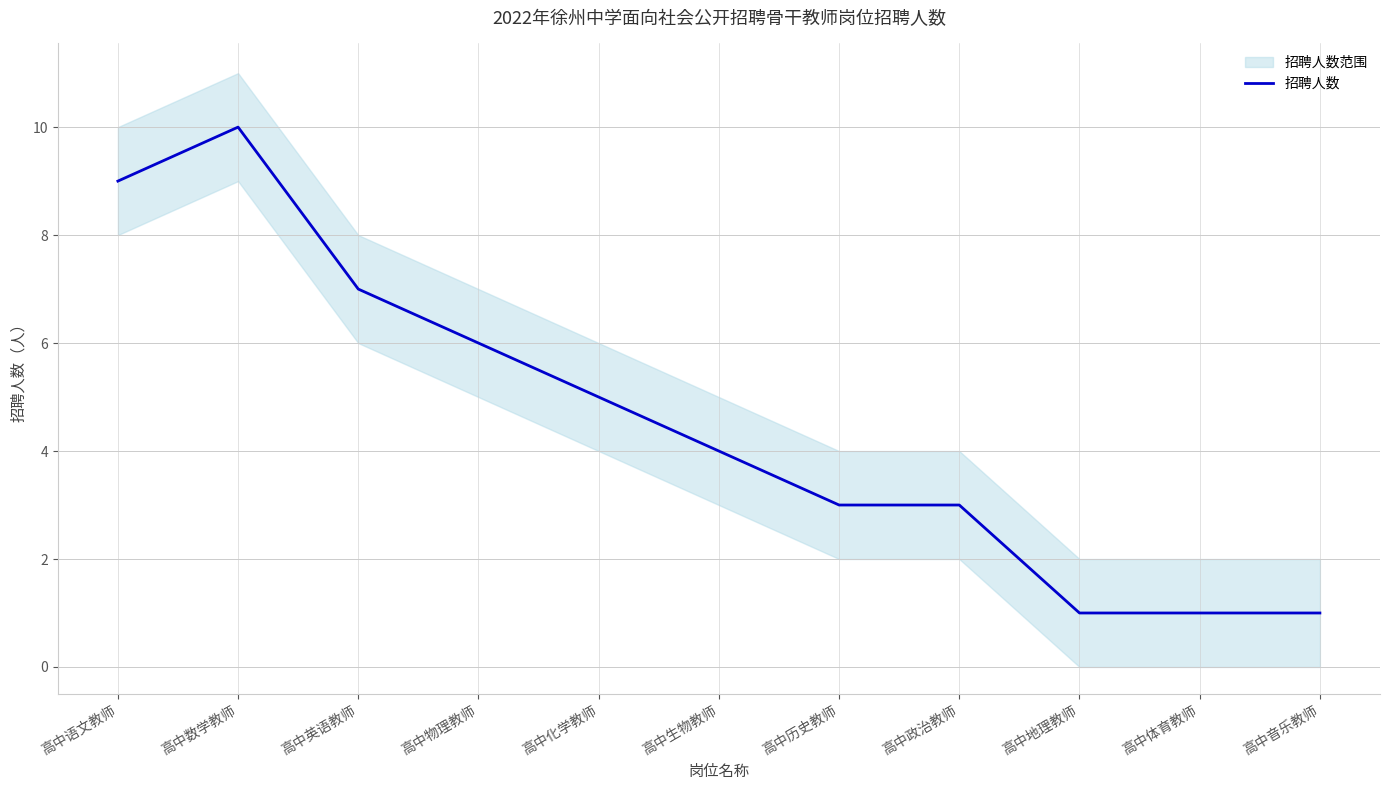

What is the average value?

5